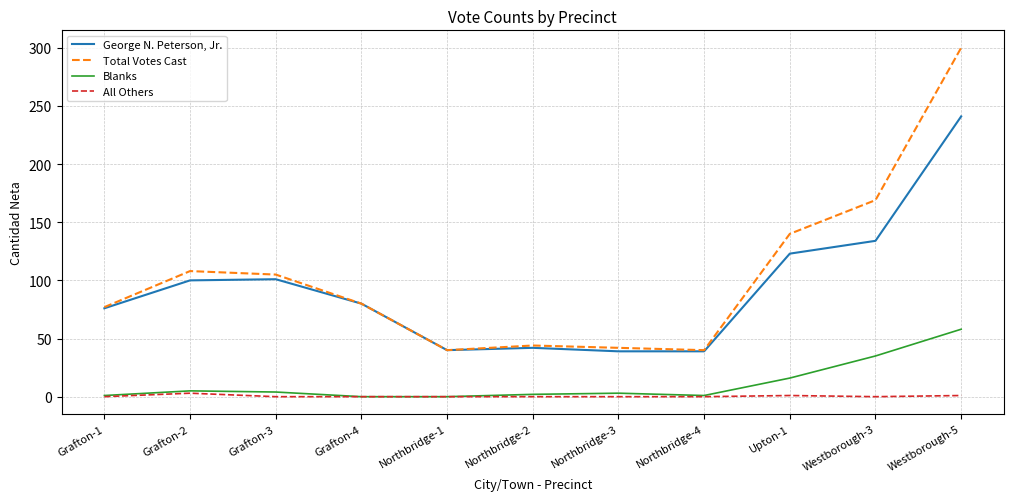

Is the value of George N. Peterson, Jr. at Northbridge-2 greater than the value of All Others at Northbridge-3?

Yes